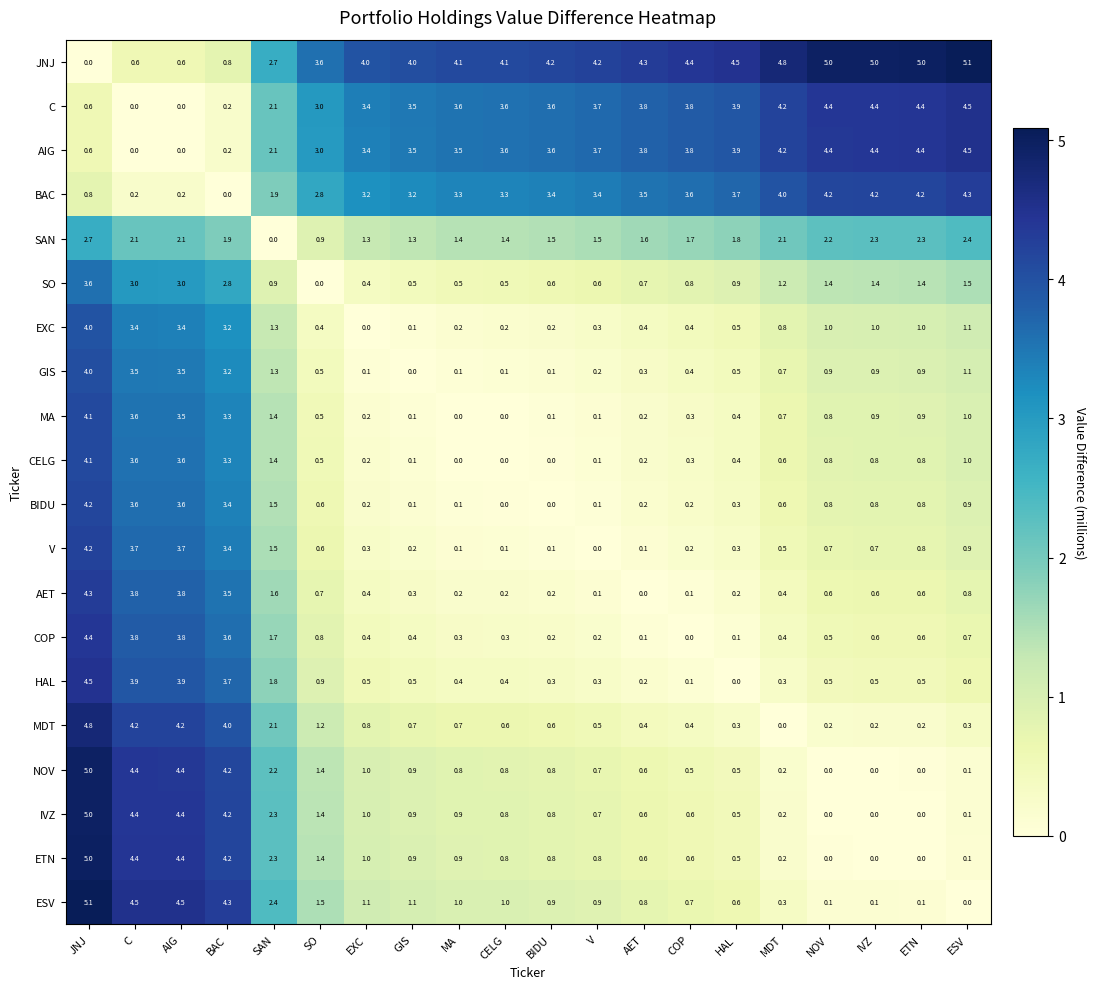

What value does the JNJ series have at BIDU?

4.2